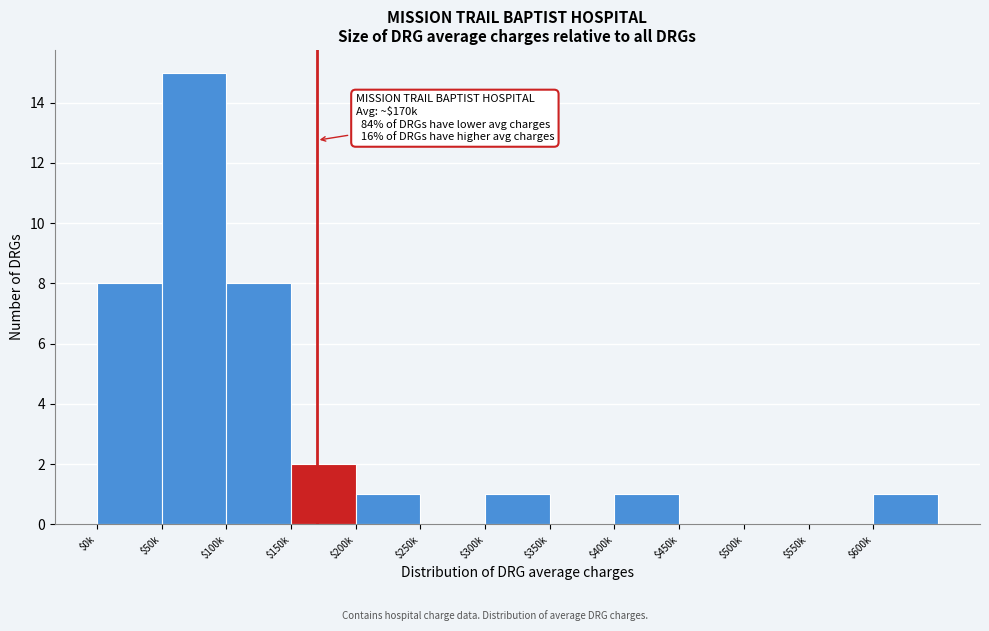

What is the maximum value shown in the chart?

15